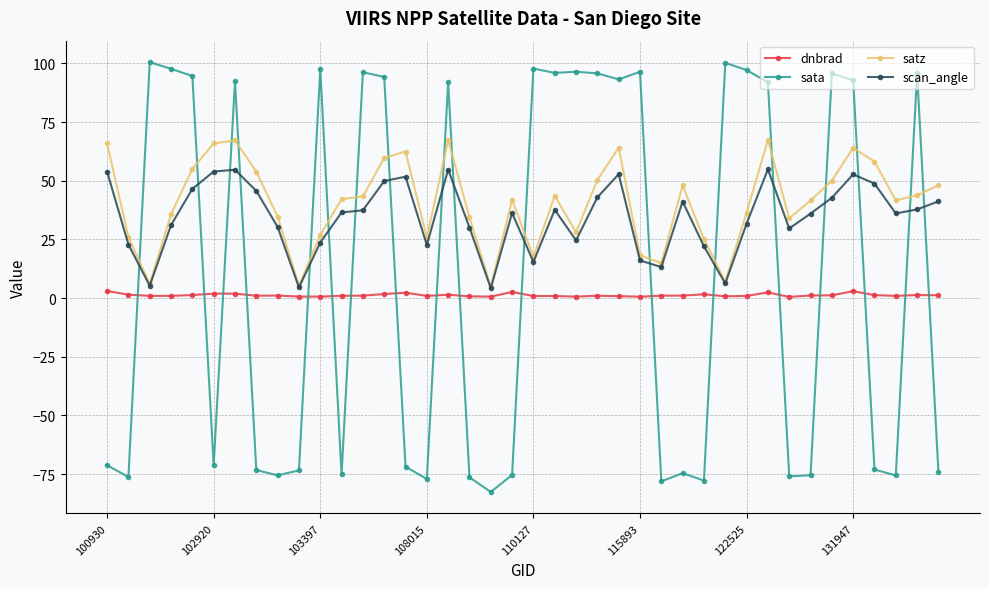

List the series in order of their peak value, highest first.

sata, satz, scan_angle, dnbrad